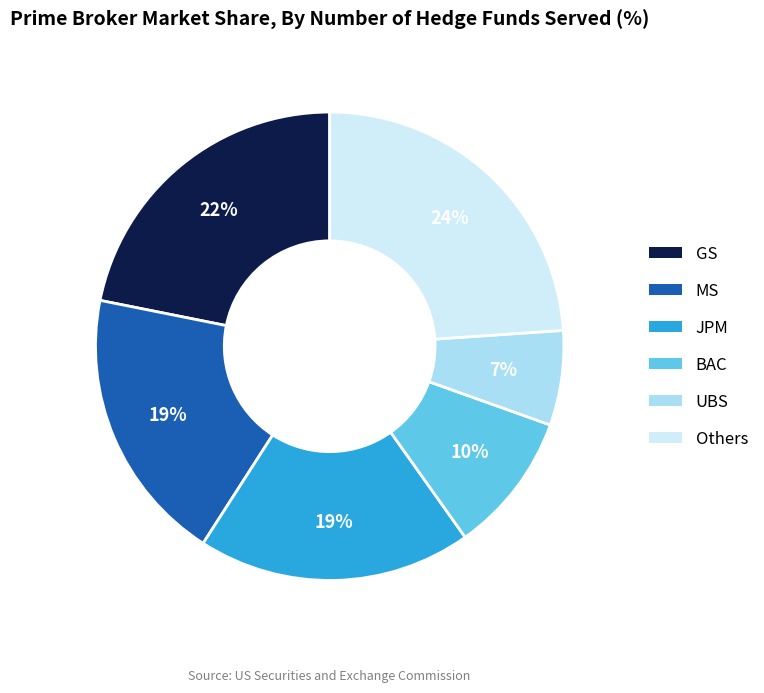

To the nearest percent, what is the average slice percentage?

17%